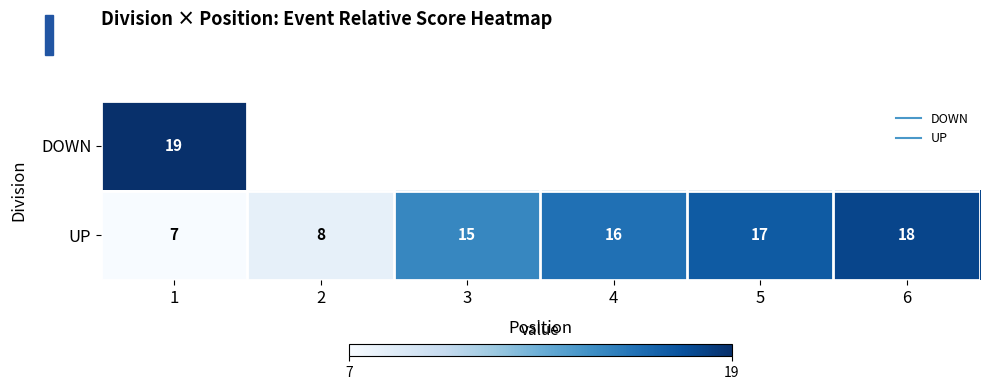

Which category has the highest value in the UP series?

6